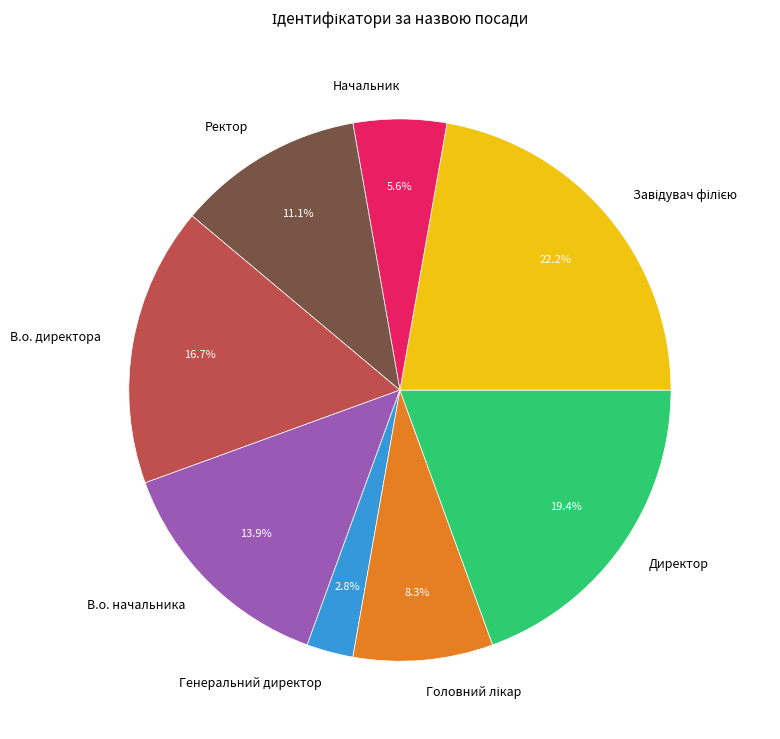

To the nearest percent, what is the difference between the largest and smallest slice percentages?

19%